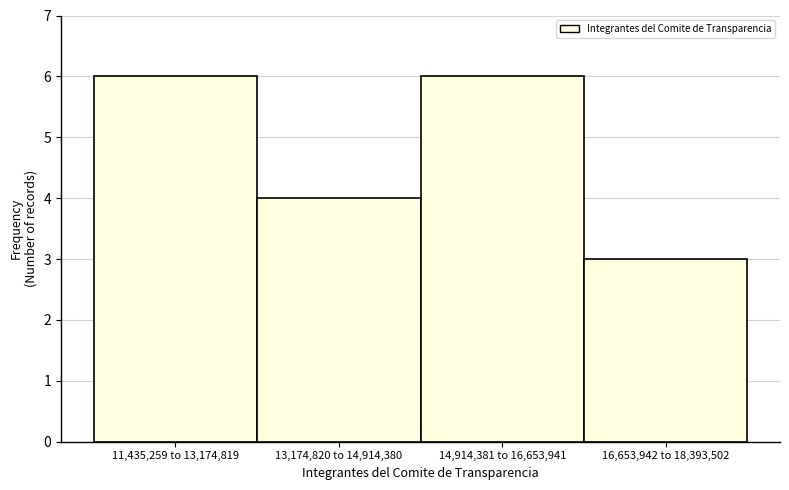

Reading left to right, transcribe all the data shown in this chart.

6	4	6	3